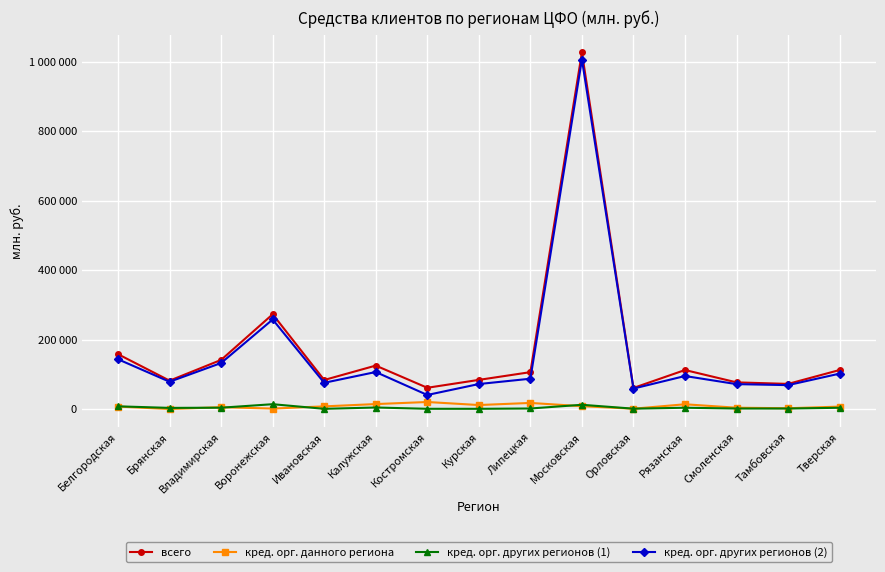

What is the label of the 11th point from the right?

Ивановская